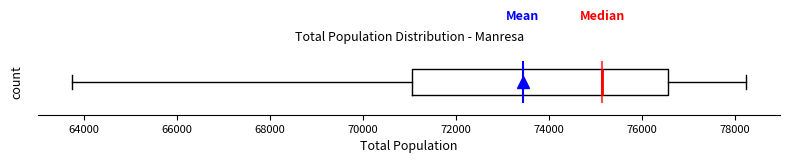

Where does the median line of the box sit on the x-axis? The values are not printed on the chart, so give them approximately, as read against the axis.

75200